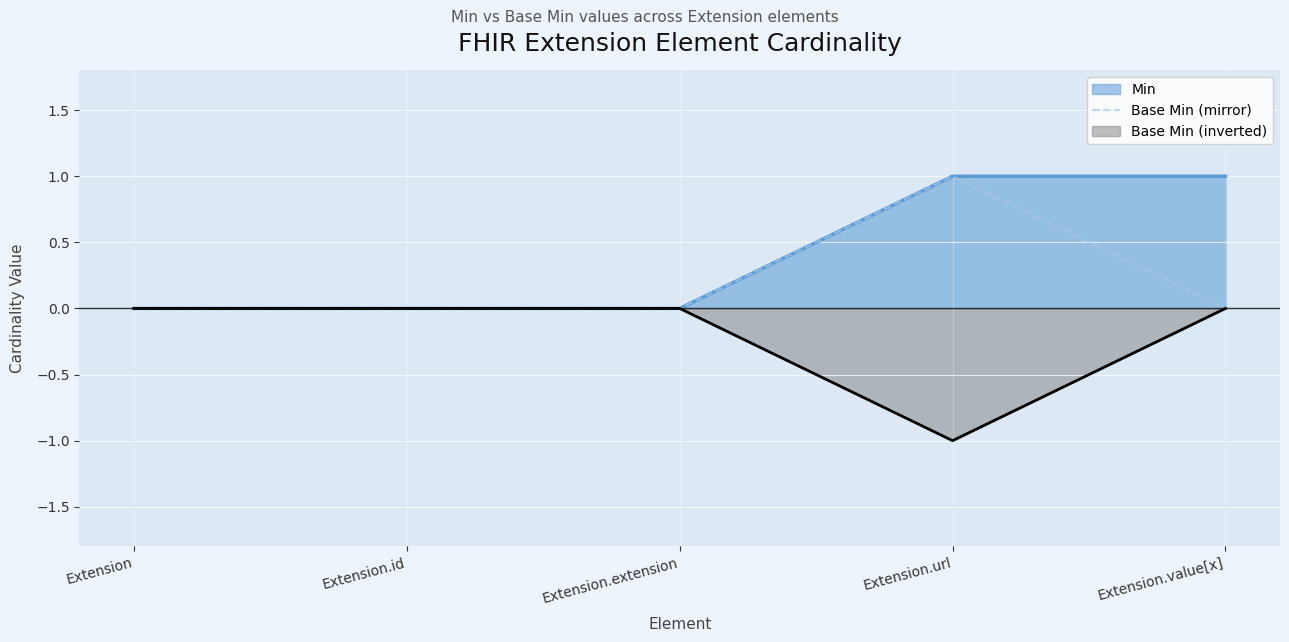

What position from the left is Extension?

1